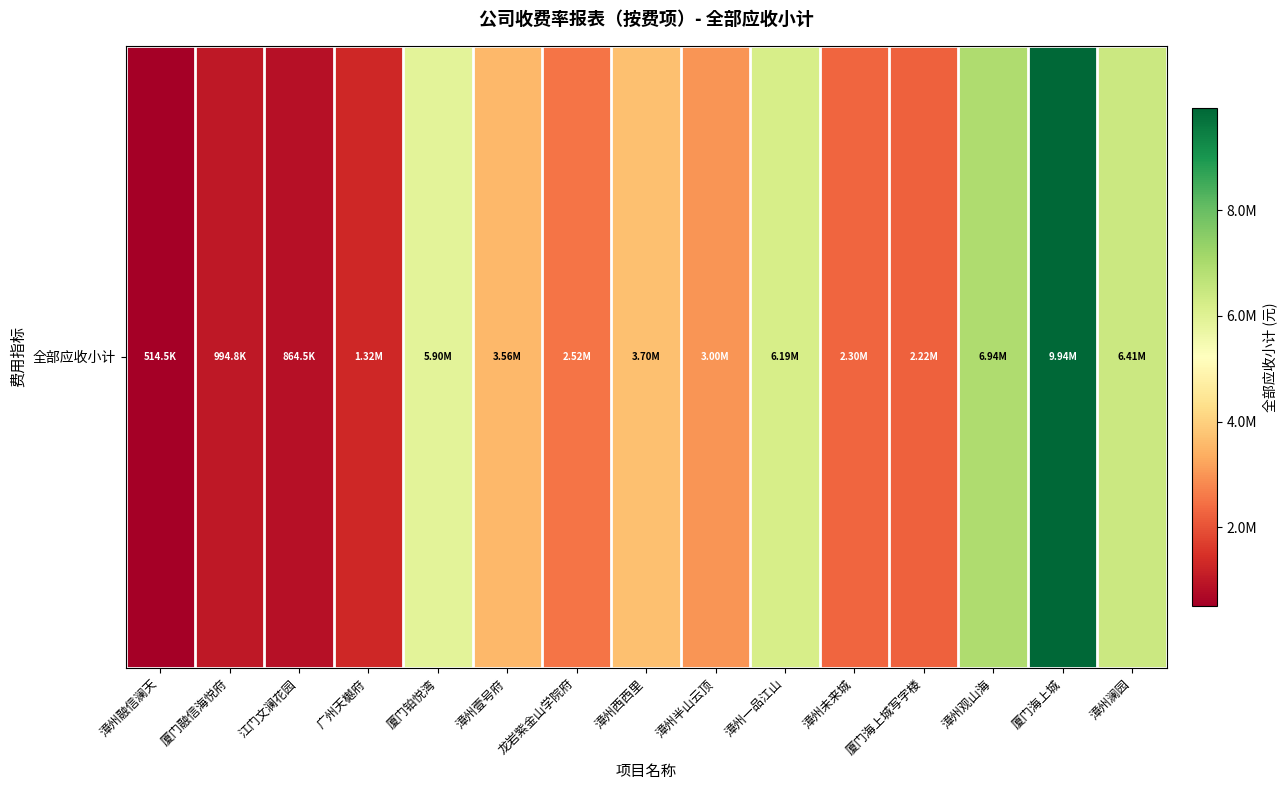

Count the number of data series in this chart.

1